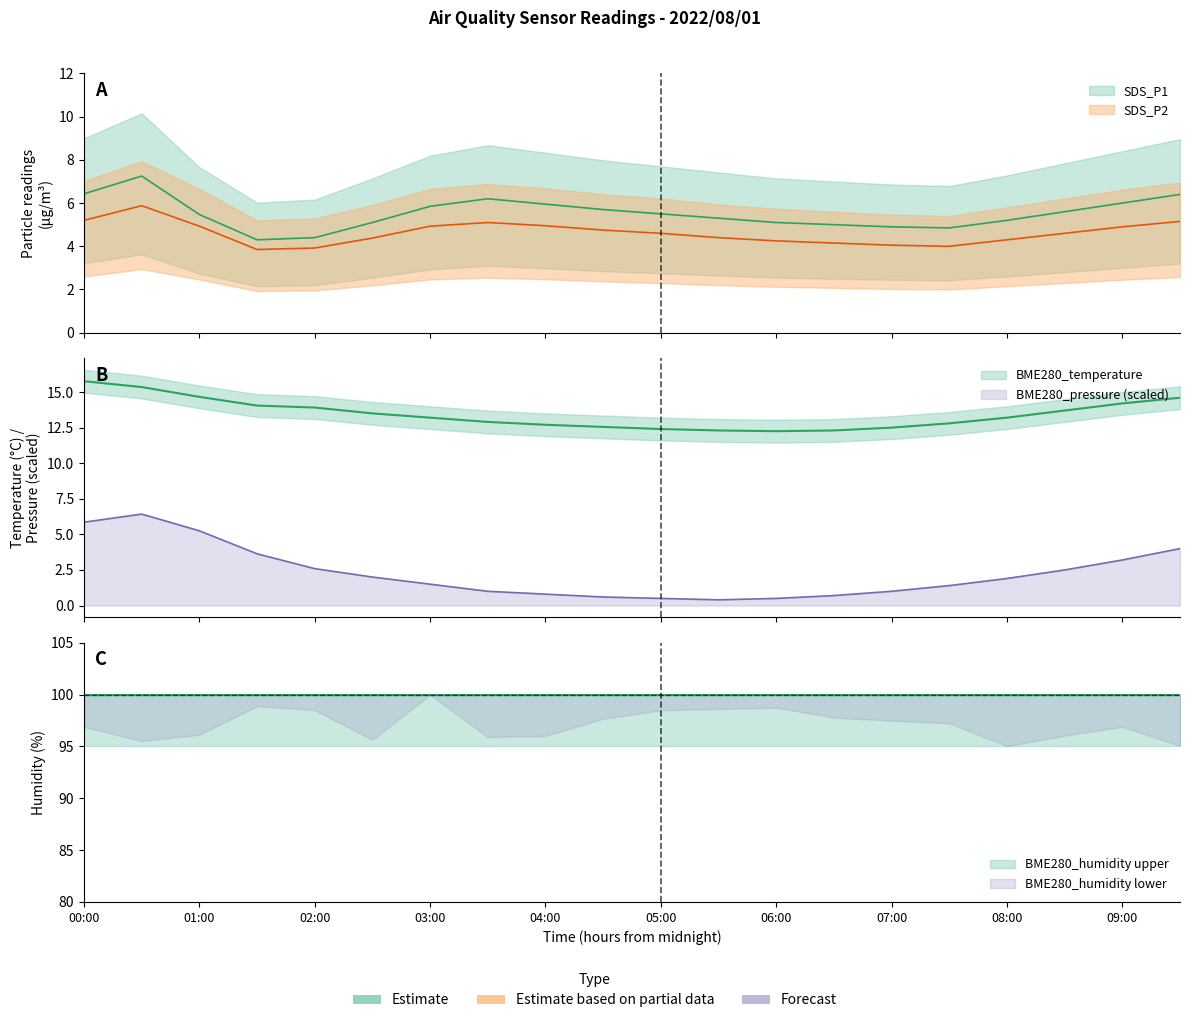

True or false: SDS_P1 and SDS_P2 cross at least once.

False